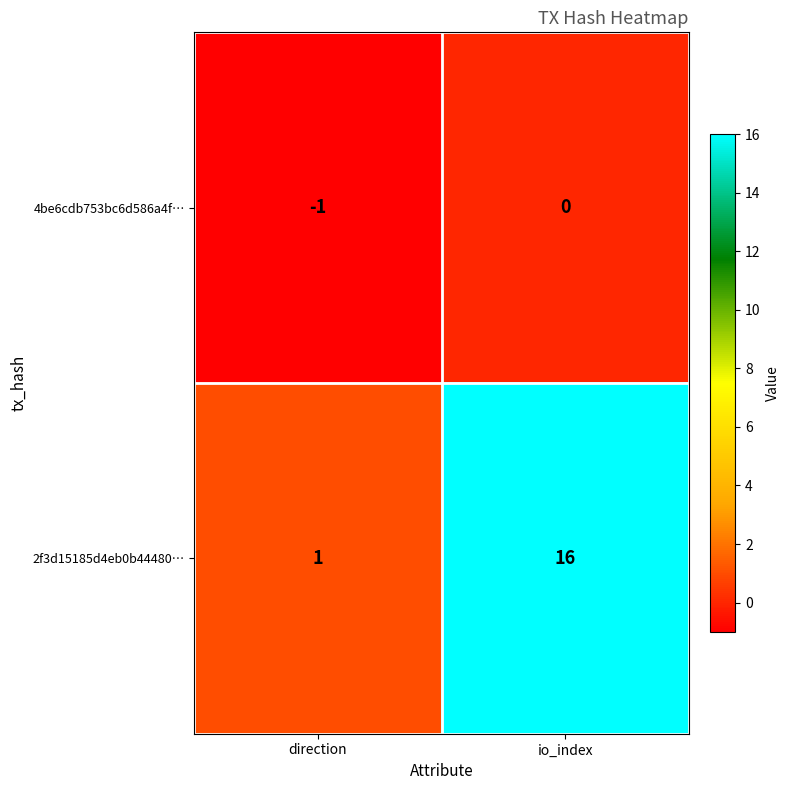

What is the greatest value displayed?

16